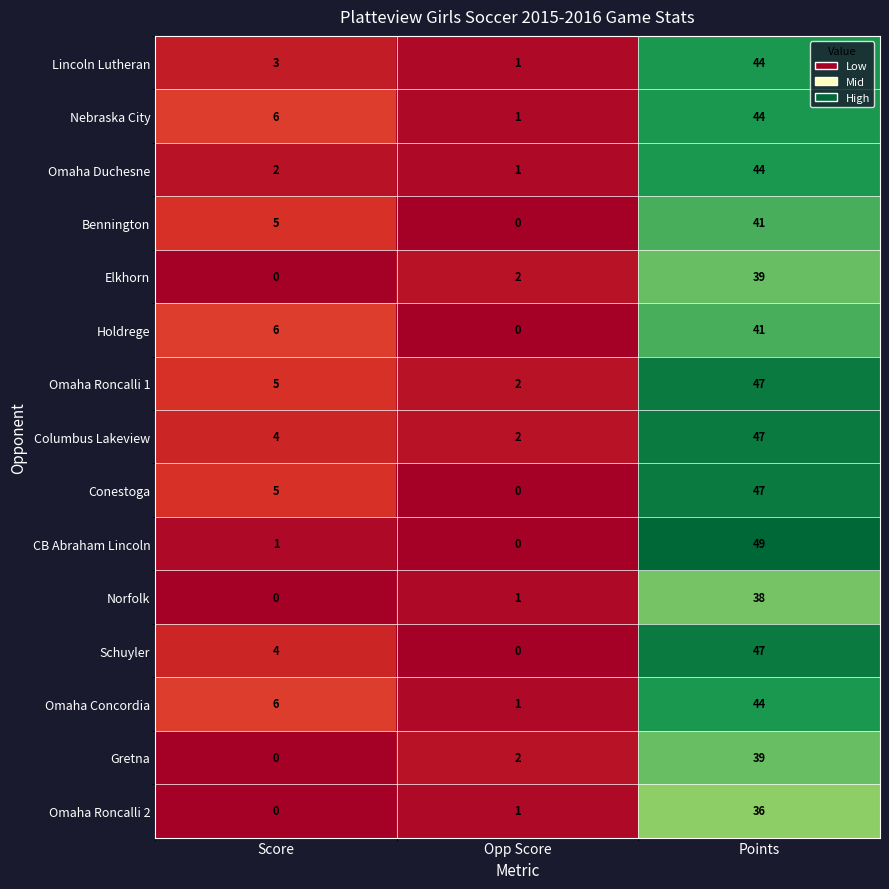

Between Opp Score and Points, which series saw the biggest shift?

CB Abraham Lincoln